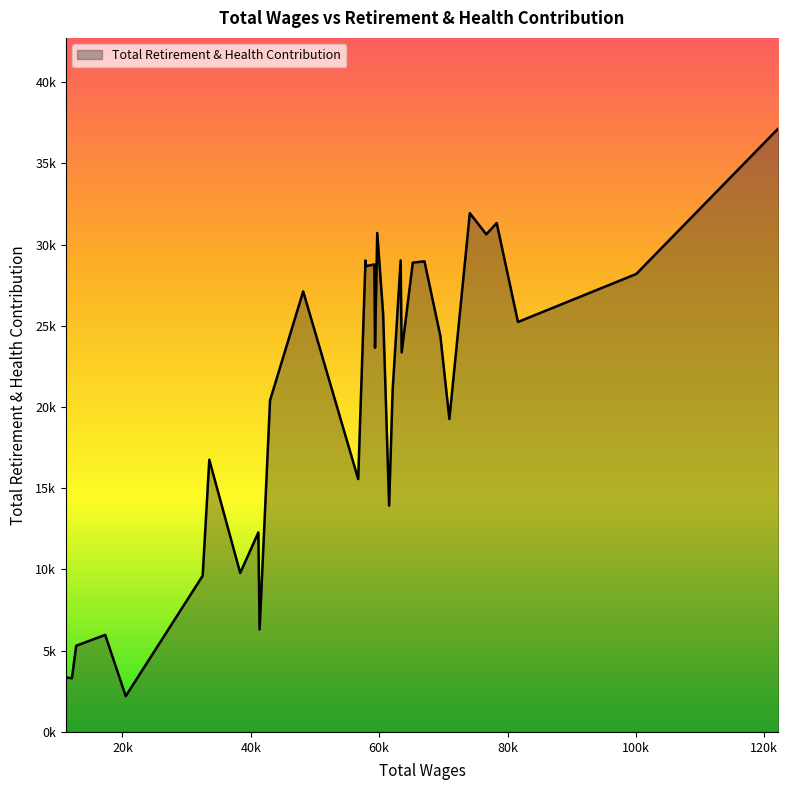

What is the average value?

20538